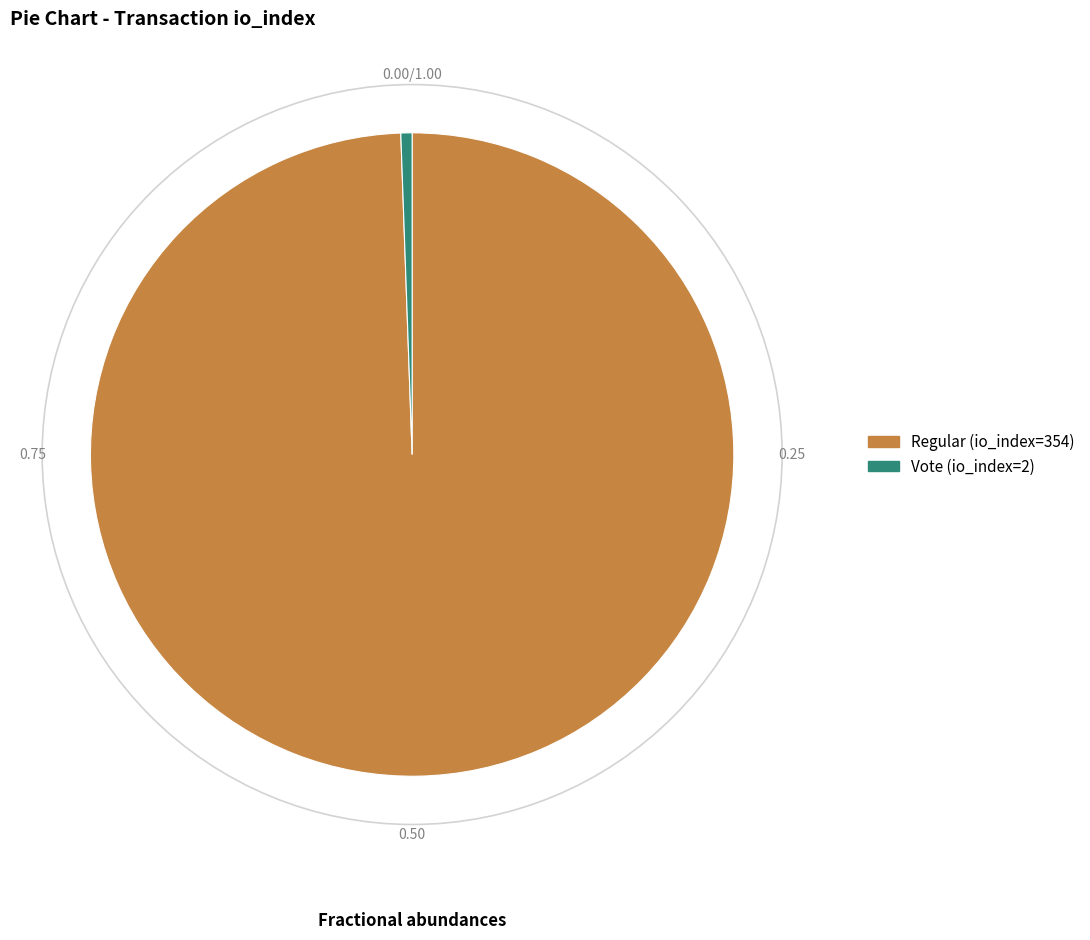

Which has a higher value, Vote (io_index=2) or Regular (io_index=354)?

Regular (io_index=354)